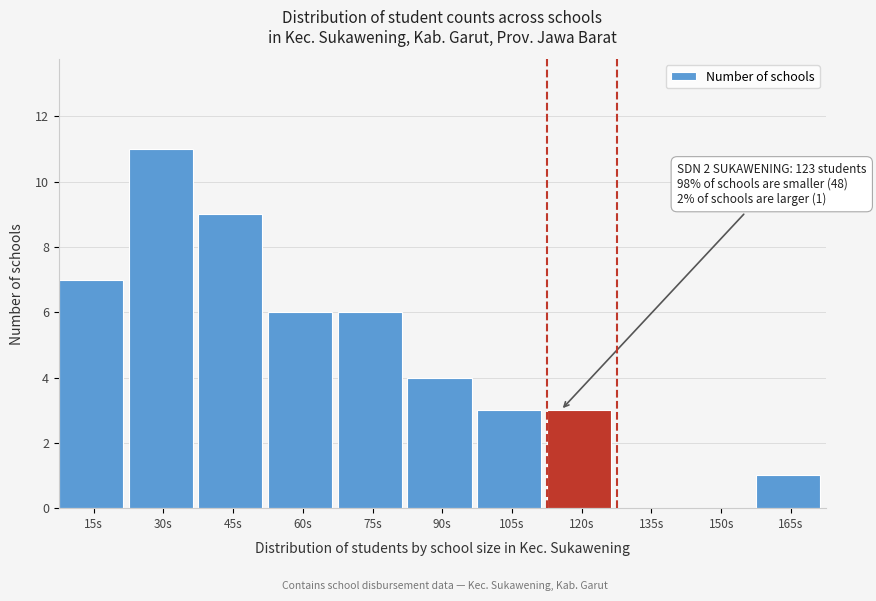

Reading left to right, list all the values displayed in this chart.

15s=7	30s=11	45s=9	60s=6	75s=6	90s=4	105s=3	120s=3	135s=0	150s=0	165s=1